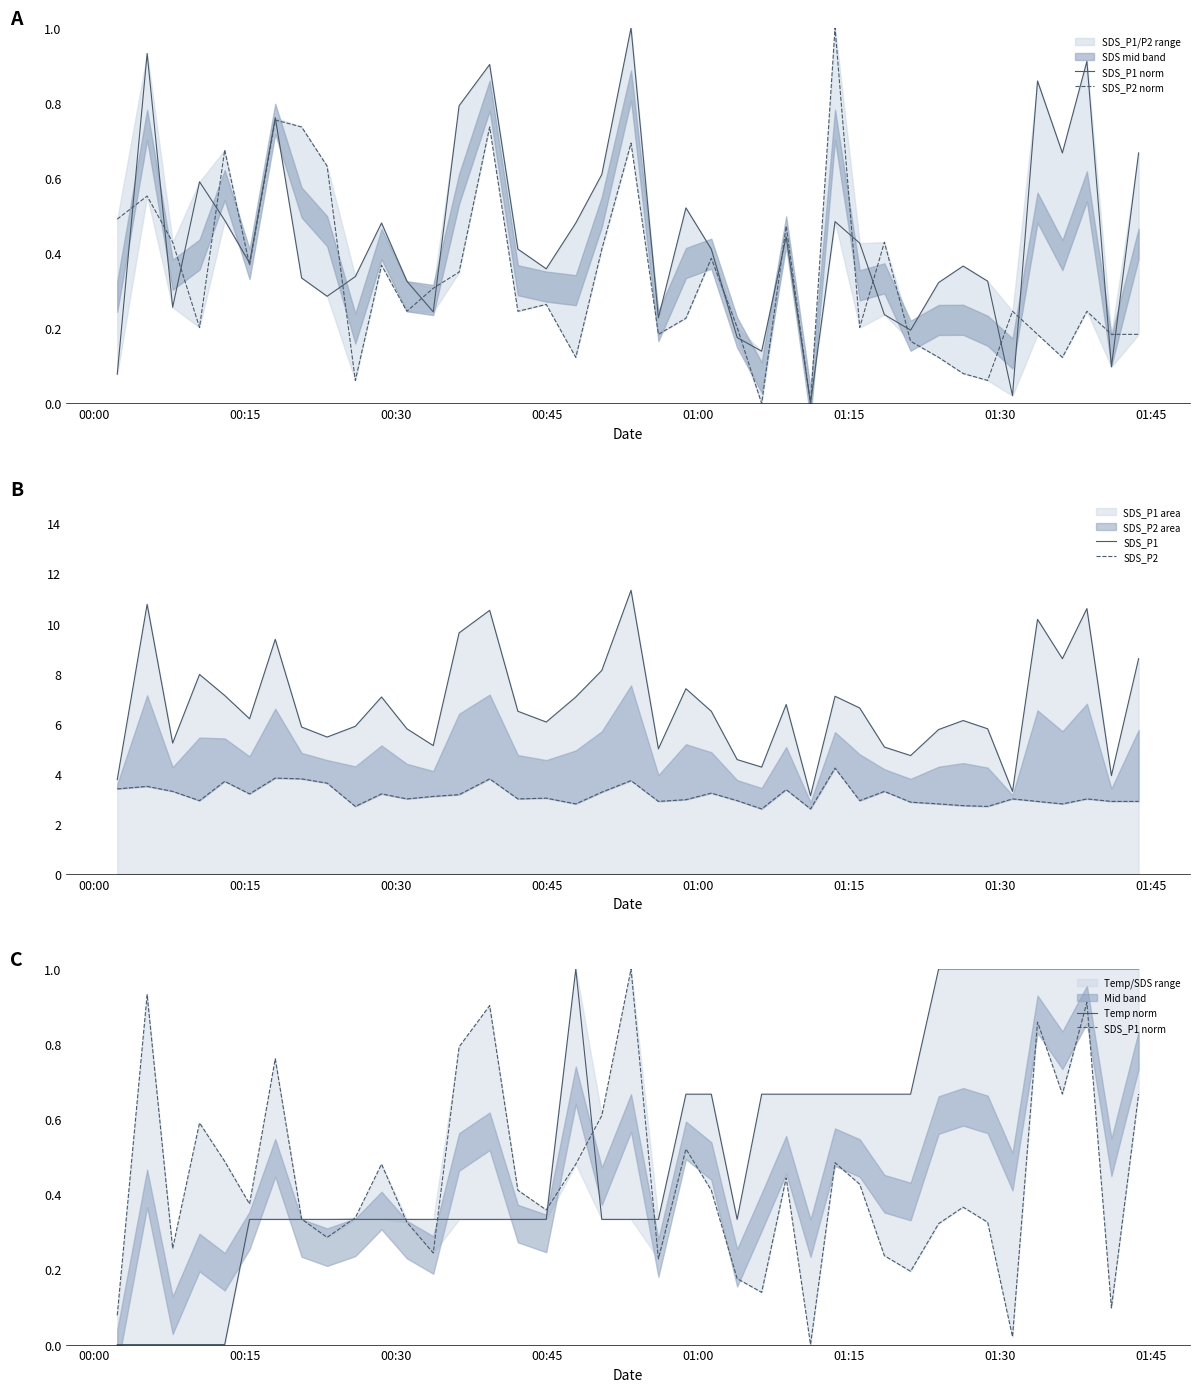

List the series in order of their peak value, highest first.

SDS_P1, SDS_P2, SDS_P1 norm, SDS_P2 norm, Temp norm